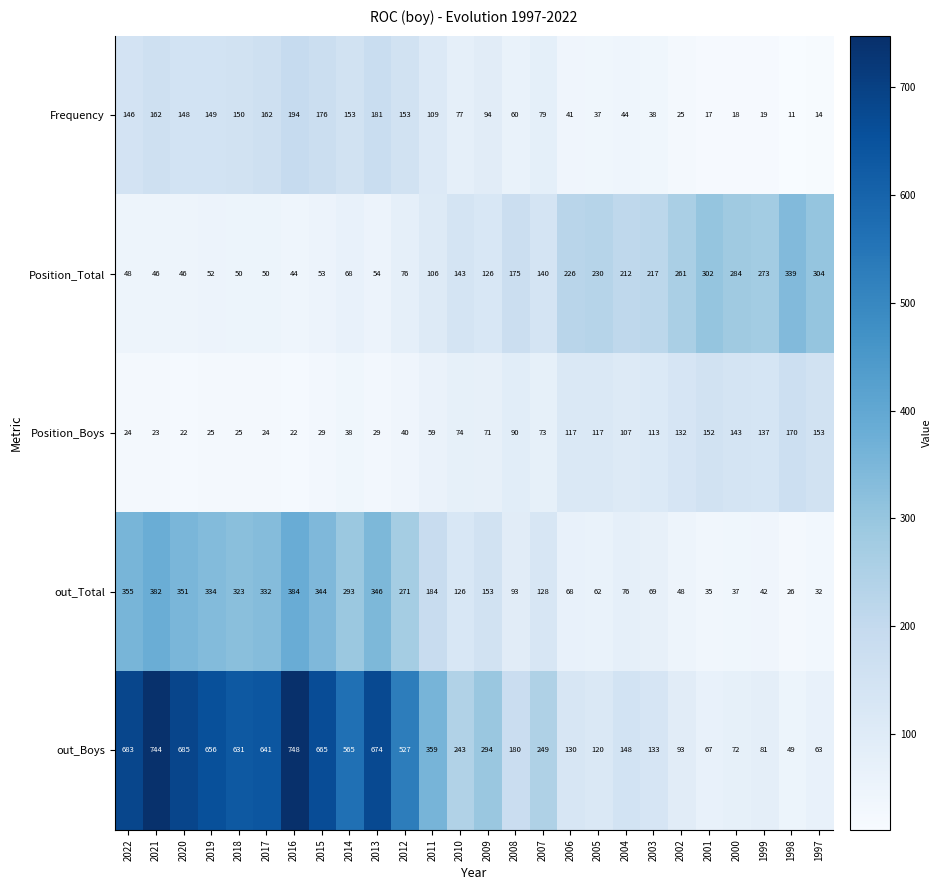

At which label does out_Total first exceed 153?

2022